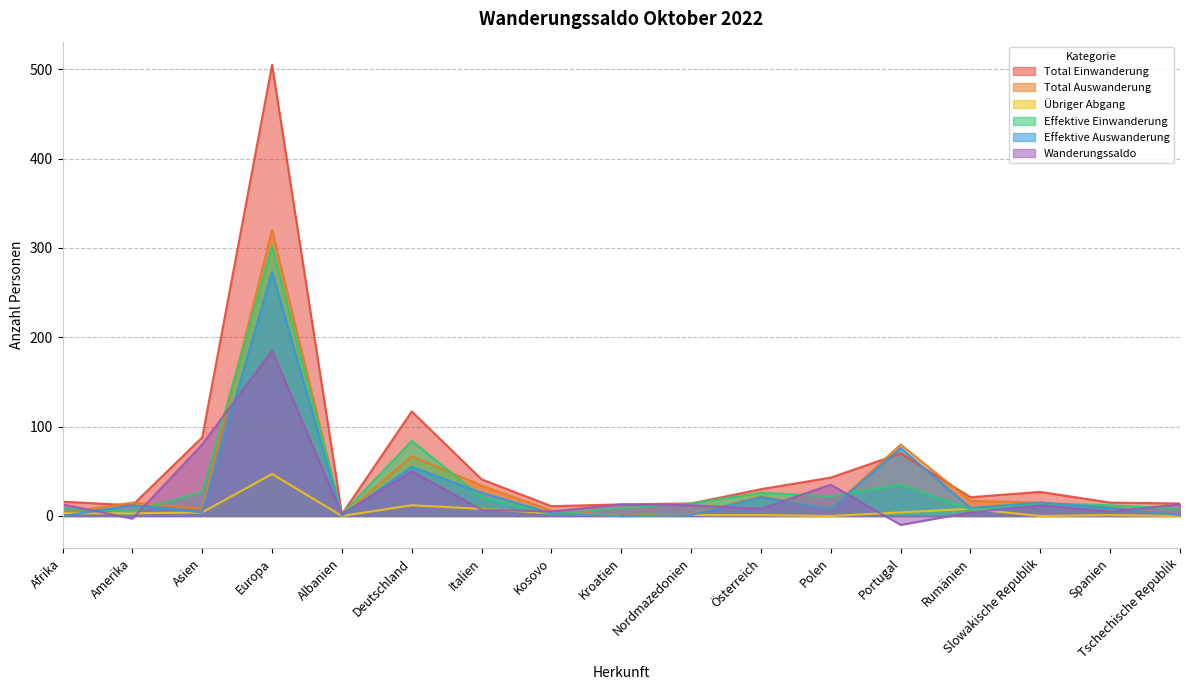

True or false: Total Einwanderung and Übriger Abgang intersect in this chart.

False